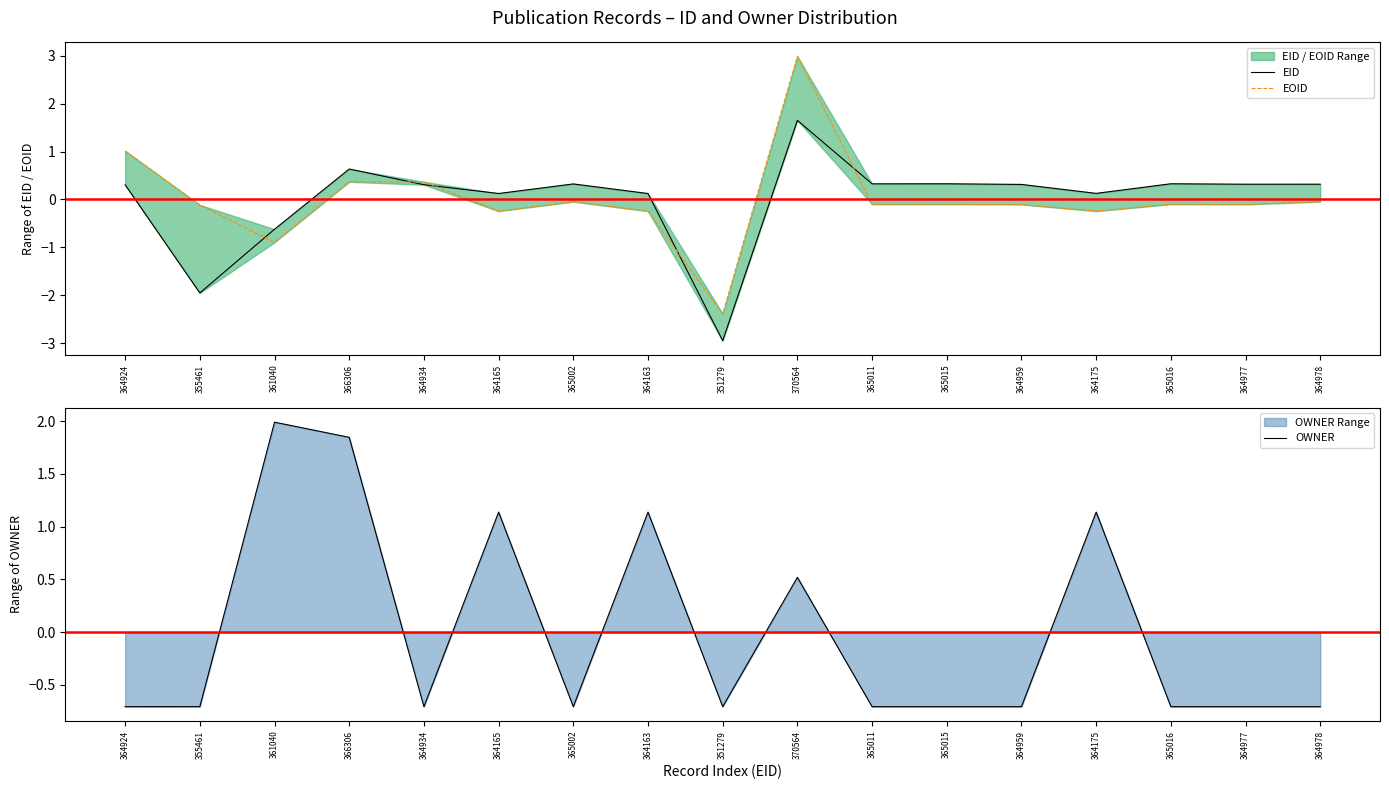

What is the difference between the OWNER values at 351279 and 361040?

2.7